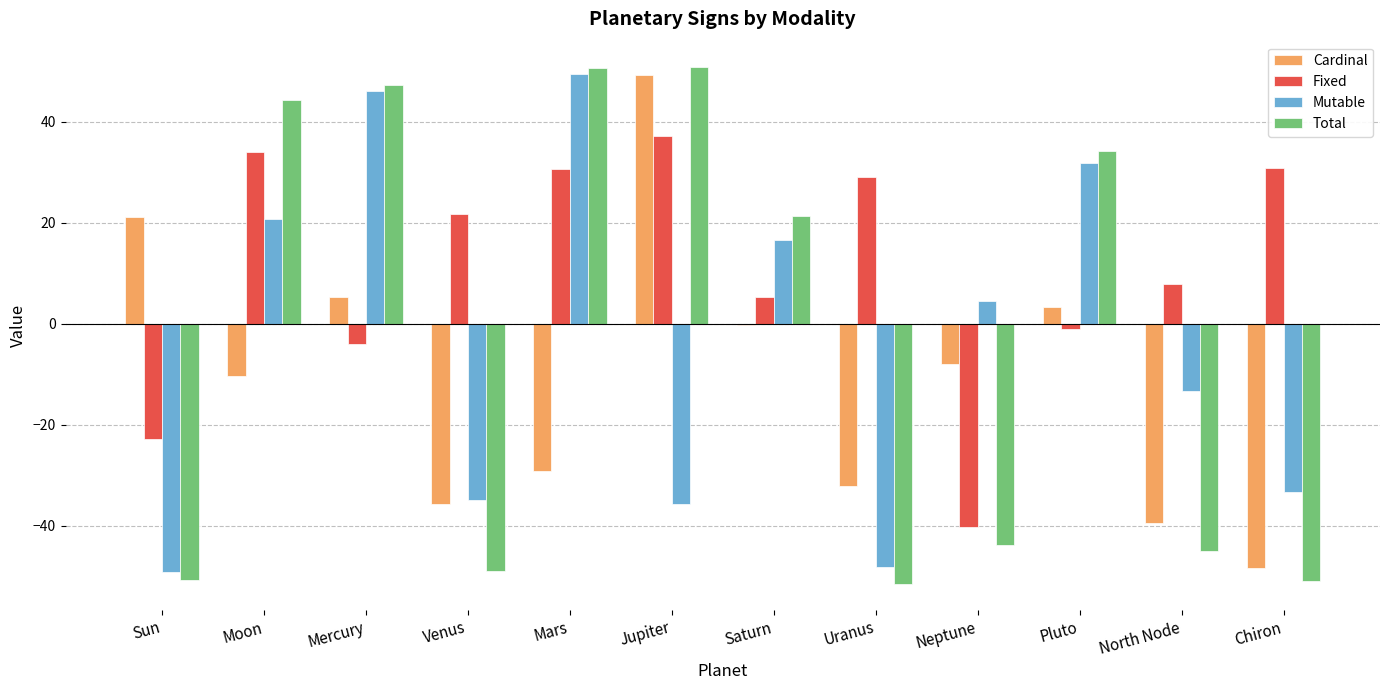

What is the difference between the maximum and minimum values in the Total series?

102.3